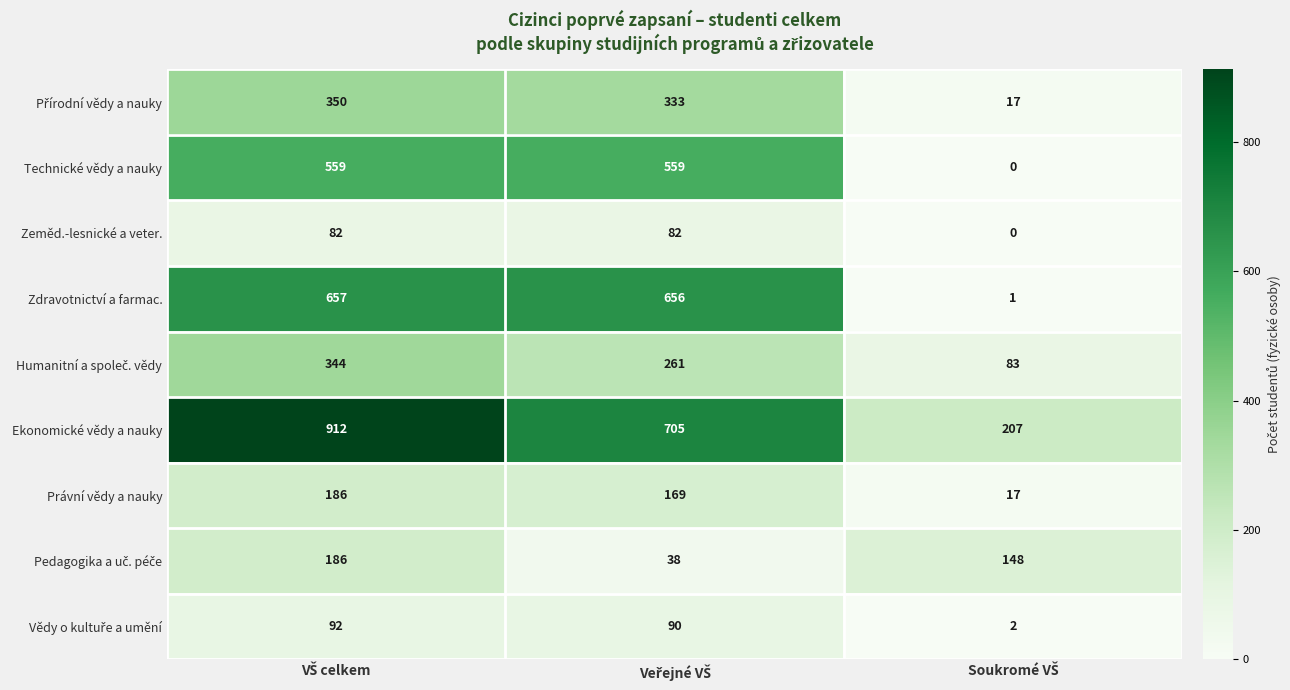

Which series has the largest total across all categories?

Ekonomické vědy a nauky